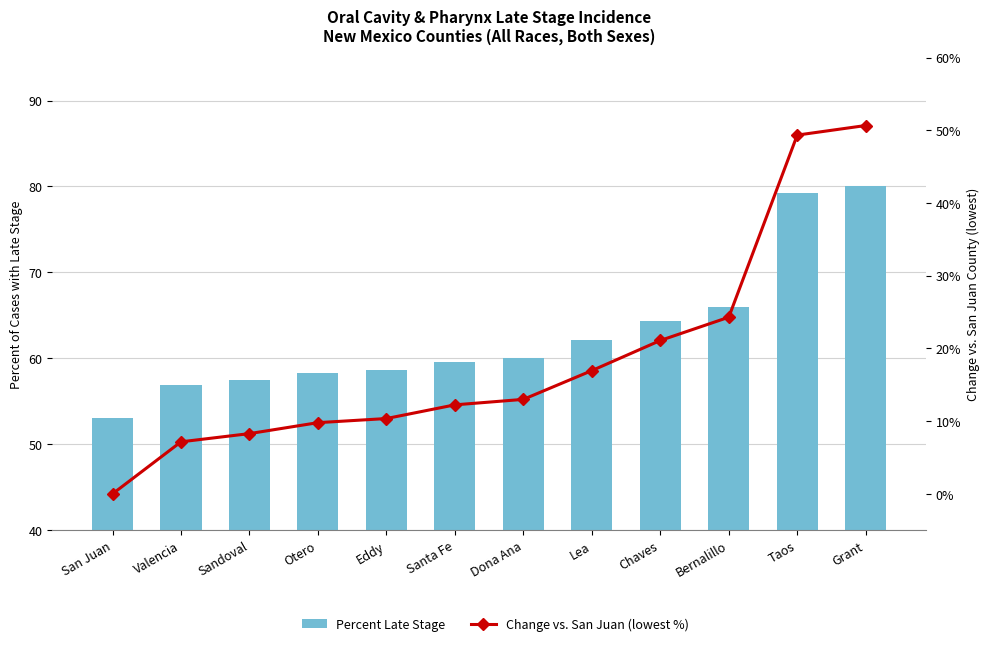

At which label is Percent Late Stage closest to 66?

Bernalillo